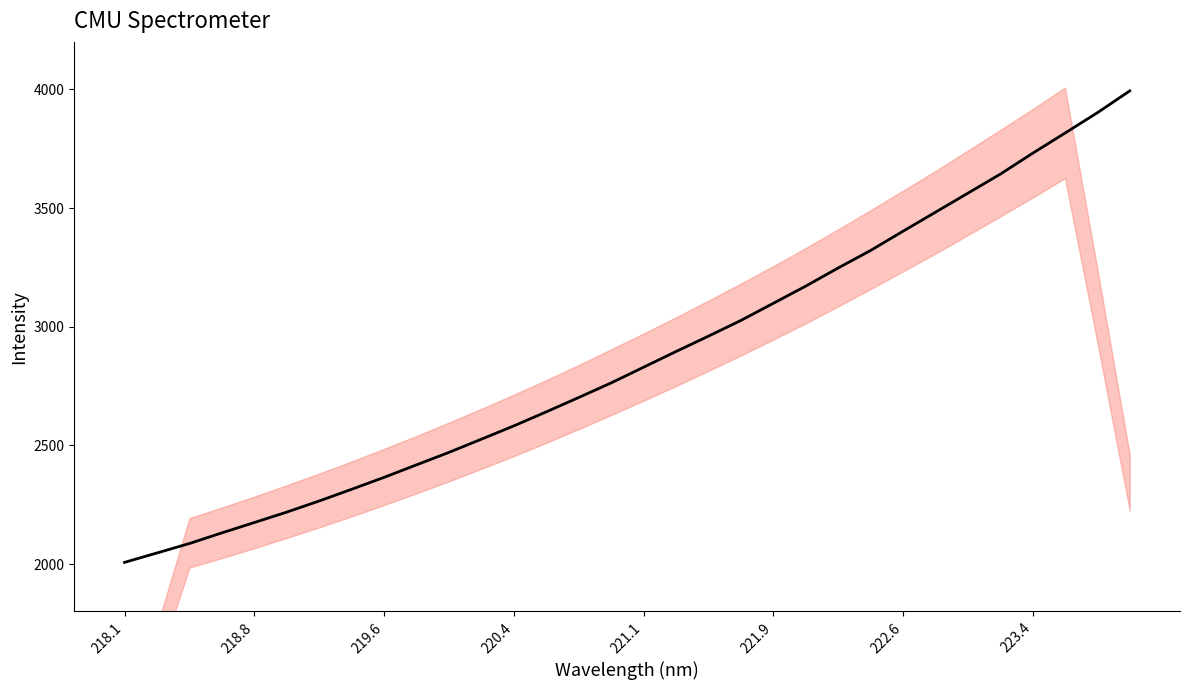

Does the chart display data point markers on the line(s)?

No